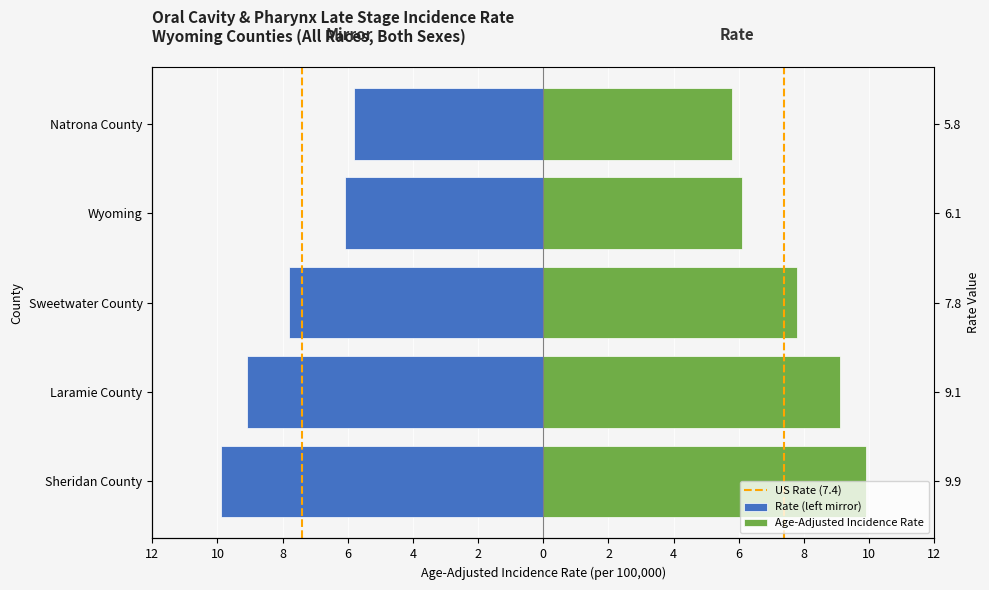

Where does the data first go above -7?

Wyoming